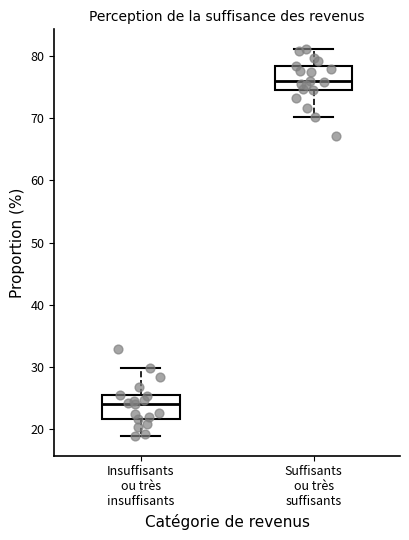

Reading left to right, read every box against the y-axis: the position of its median line, the range the box covers, and the ends of its whiskers. The values are not printed on the chart, so give them approximately, as read against the axis.

Insuffisants ou très insuffisants: median 24, box 22 to 25, whiskers 19 to 30
Suffisants ou très suffisants: median 76, box 75 to 78, whiskers 70 to 81